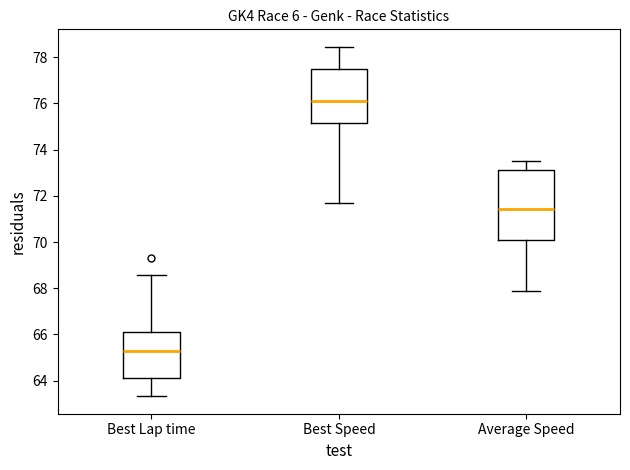

Reading left to right, transcribe this box plot: for each box, give where its median line is, the range the box spans, and where its two whiskers end, as read against the y-axis. The values are not printed on the chart, so give them approximately, as read against the axis.

Best Lap time: median 65.2, box 64.2 to 66.2, whiskers 63.4 to 68.6
Best Speed: median 76.2, box 75.2 to 77.4, whiskers 71.6 to 78.4
Average Speed: median 71.4, box 70.2 to 73.2, whiskers 67.8 to 73.6